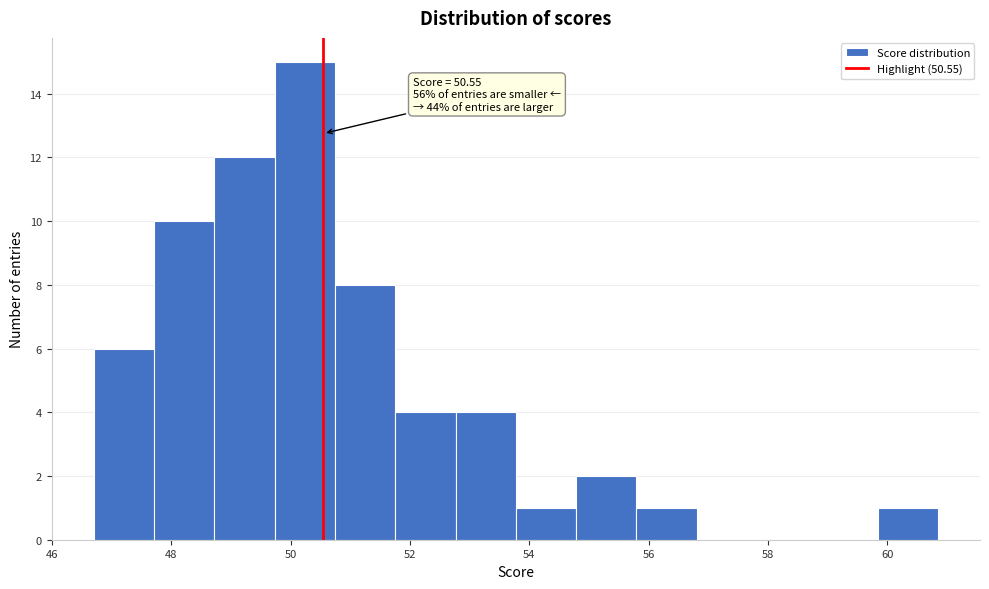

Over which range of the x-axis is the bar tallest?

49.8 to 50.8